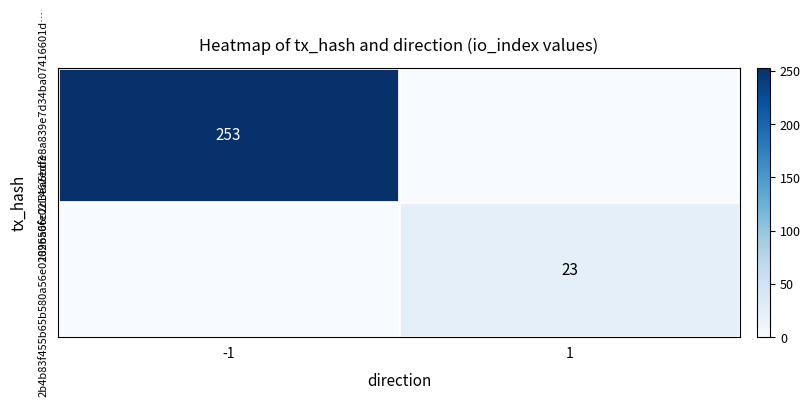

The 102ba6fe021462edfe8a839e7d34ba07416601d… series shows 74 at -1. True or false?

False